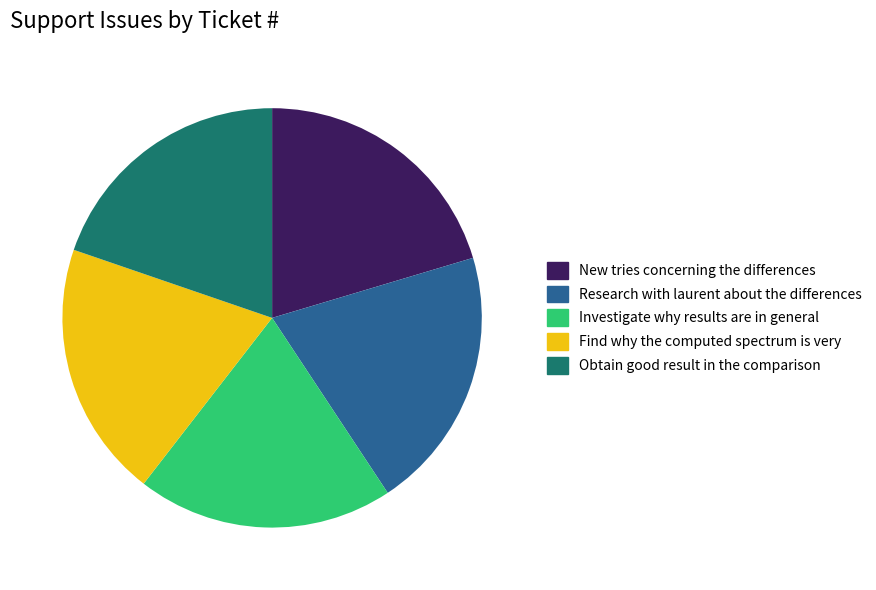

Is the sum of Obtain good result in the comparison and New tries concerning the differences greater than half?

No